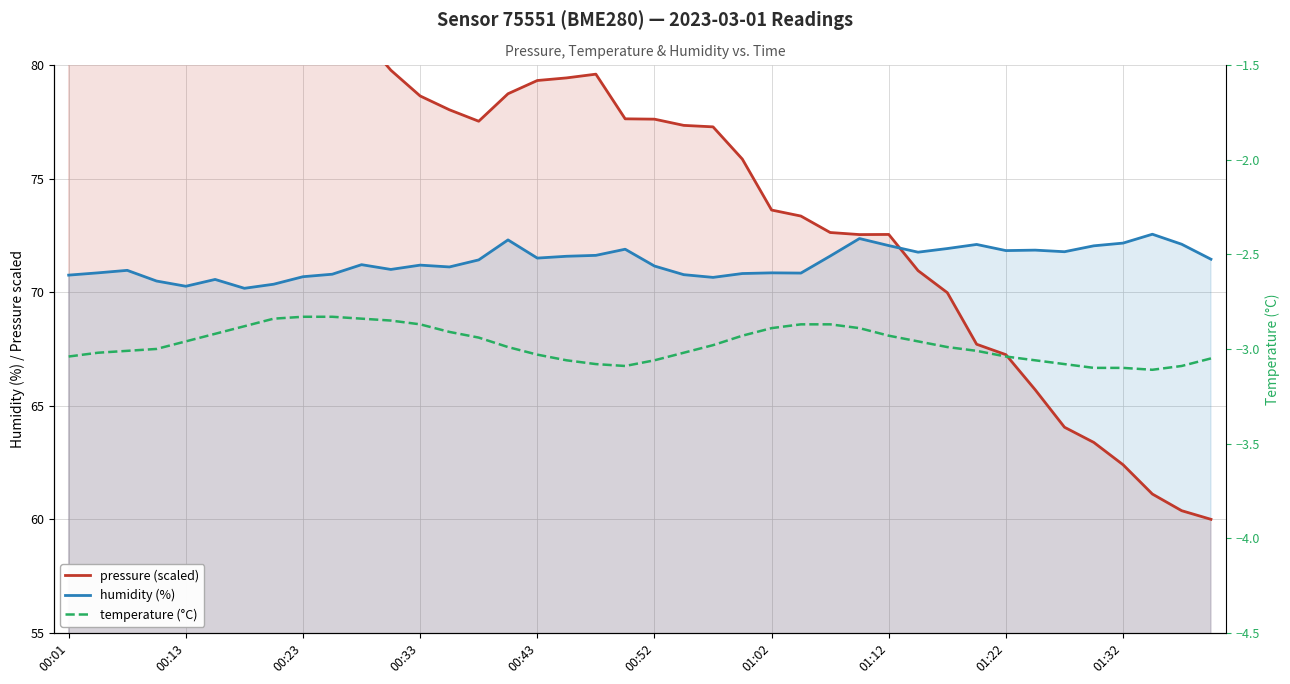

The humidity (%) series shows 71.2 at 00:33. True or false?

True